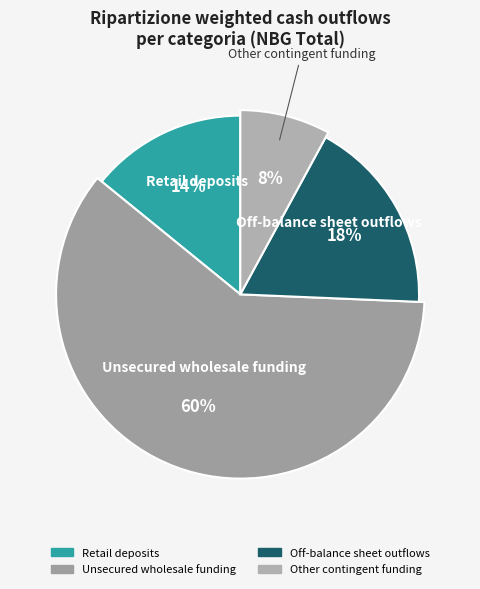

Combined, do Unsecured wholesale funding and Other contingent funding account for over 50%?

Yes